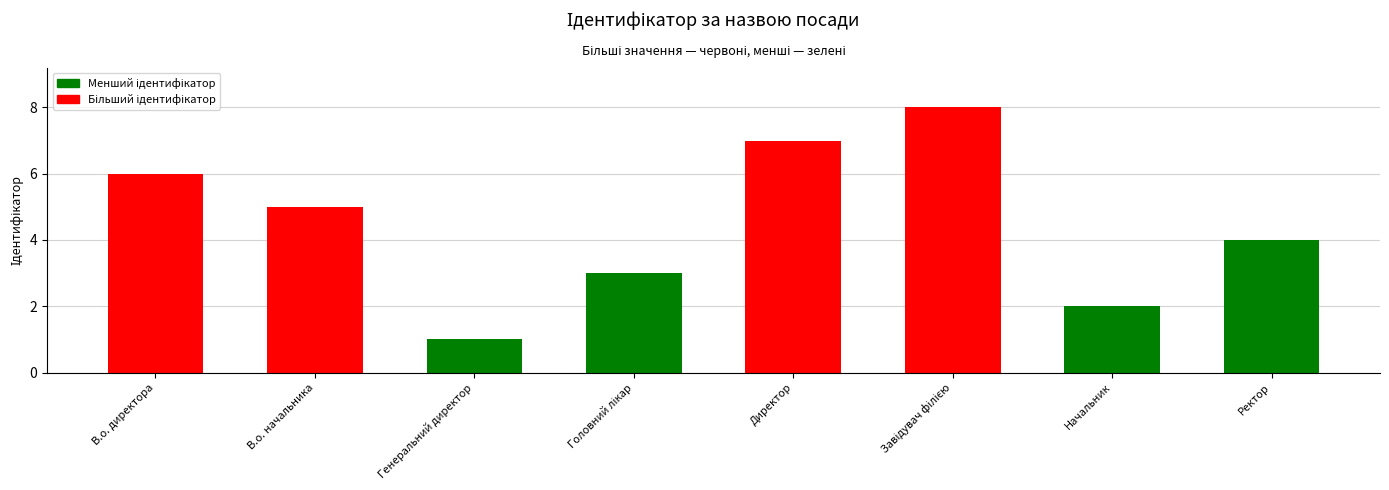

Are the bars horizontal?

No